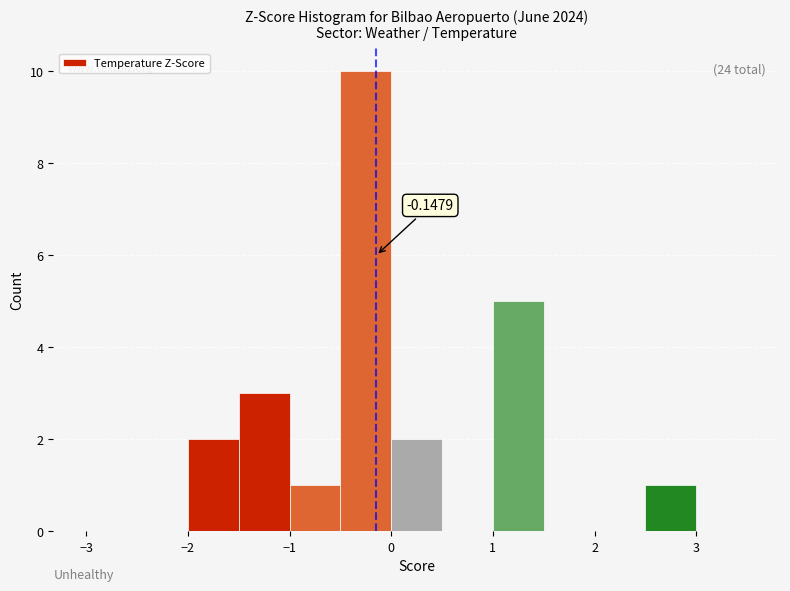

Which range on the x-axis has the tallest bar?

-0.5 to 0.0